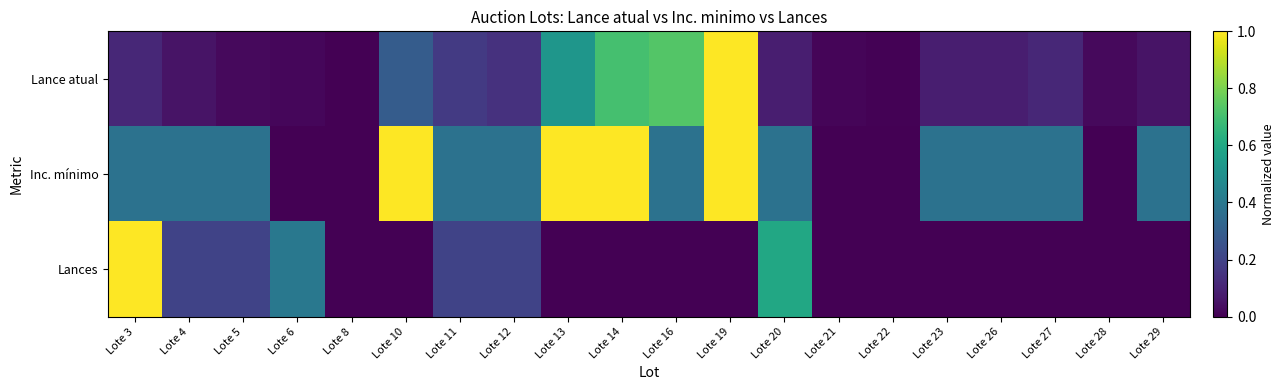

Which series has the largest total across all categories?

Inc. mínimo